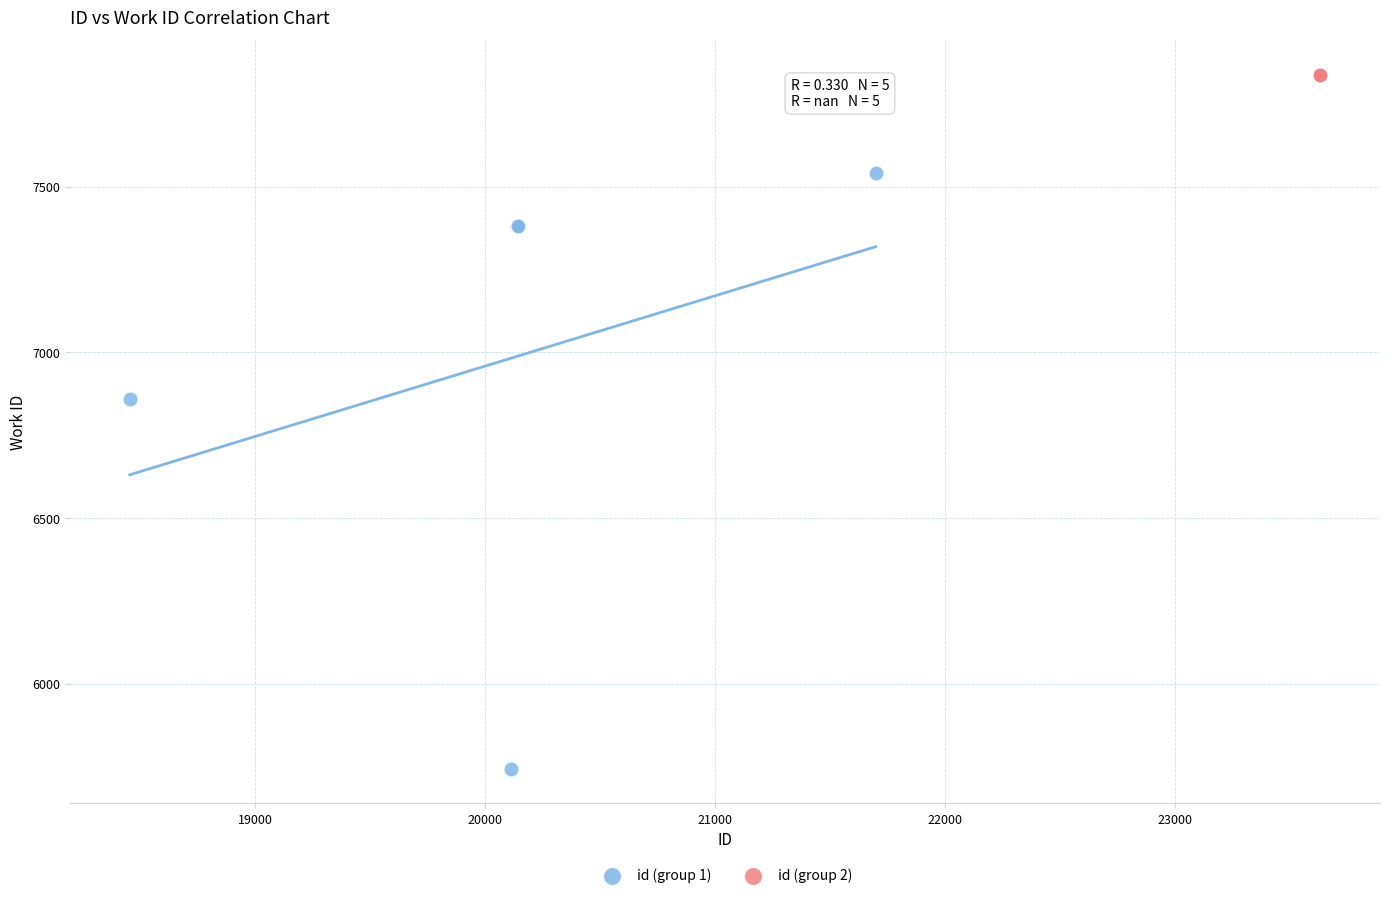

What are all the series names shown in the legend?

id (group 1), id (group 2)